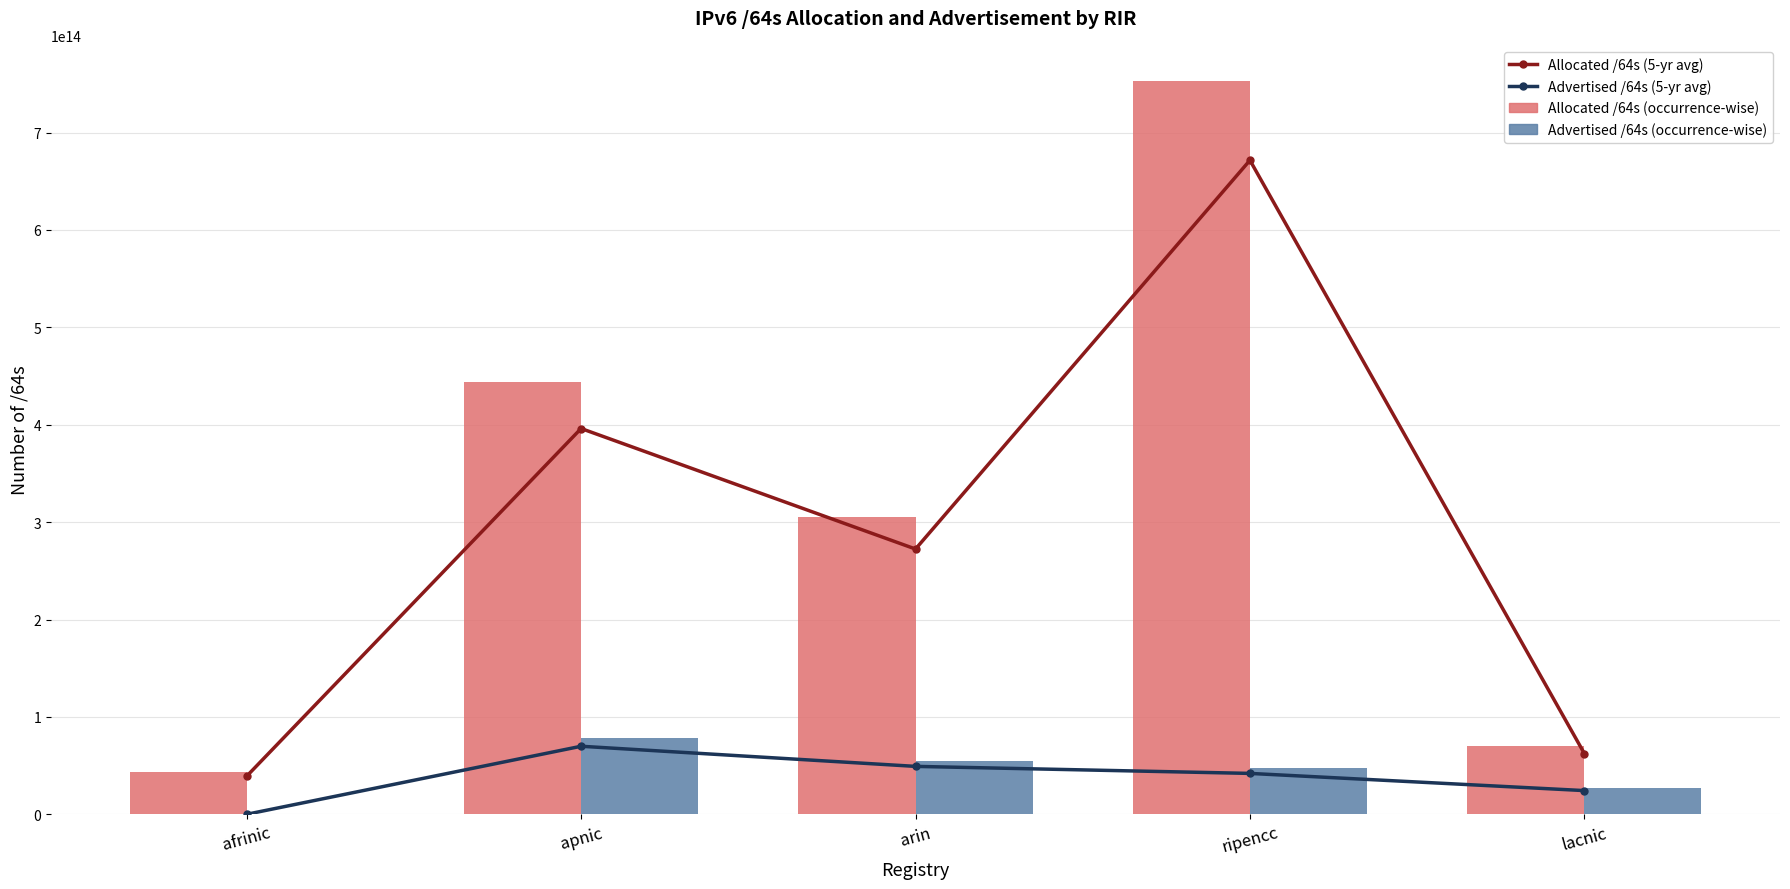

How many values in the Advertised /64s (occurrence-wise) series are below 47140655661056?

2